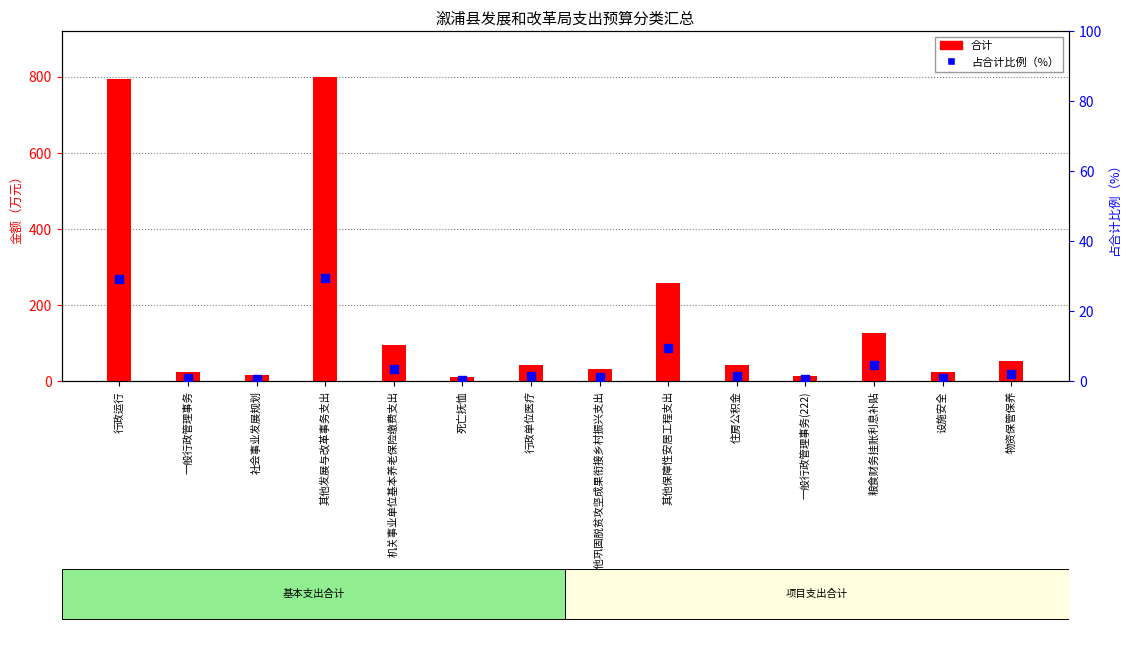

What is the total value across all series at 住房公积金?

42.3